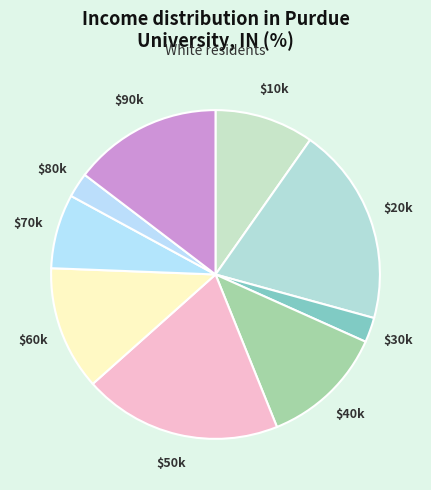

Is it true that $90k is 15% of the pie?

True